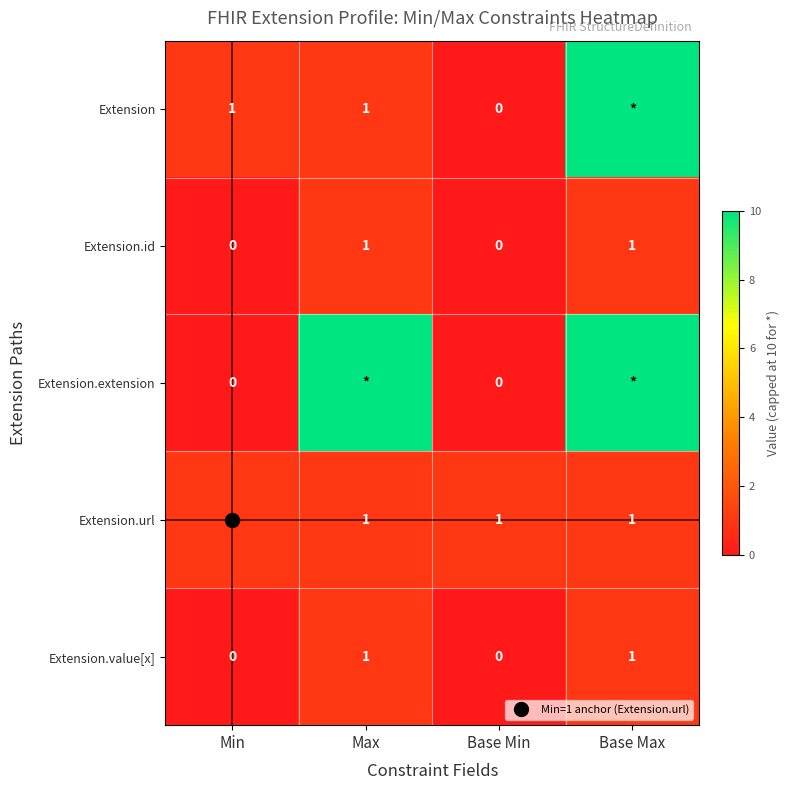

Which series has the largest total across all categories?

Extension.extension